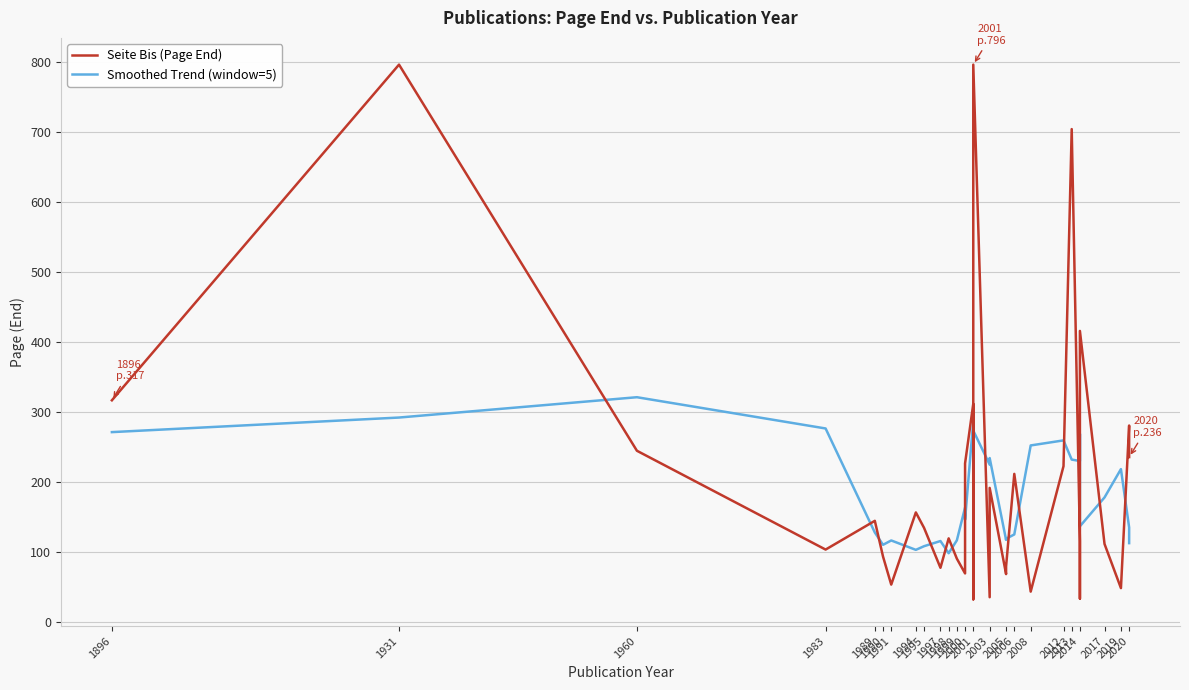

The value of Smoothed Trend (window=5) at 1999 is 117.2. True or false?

True